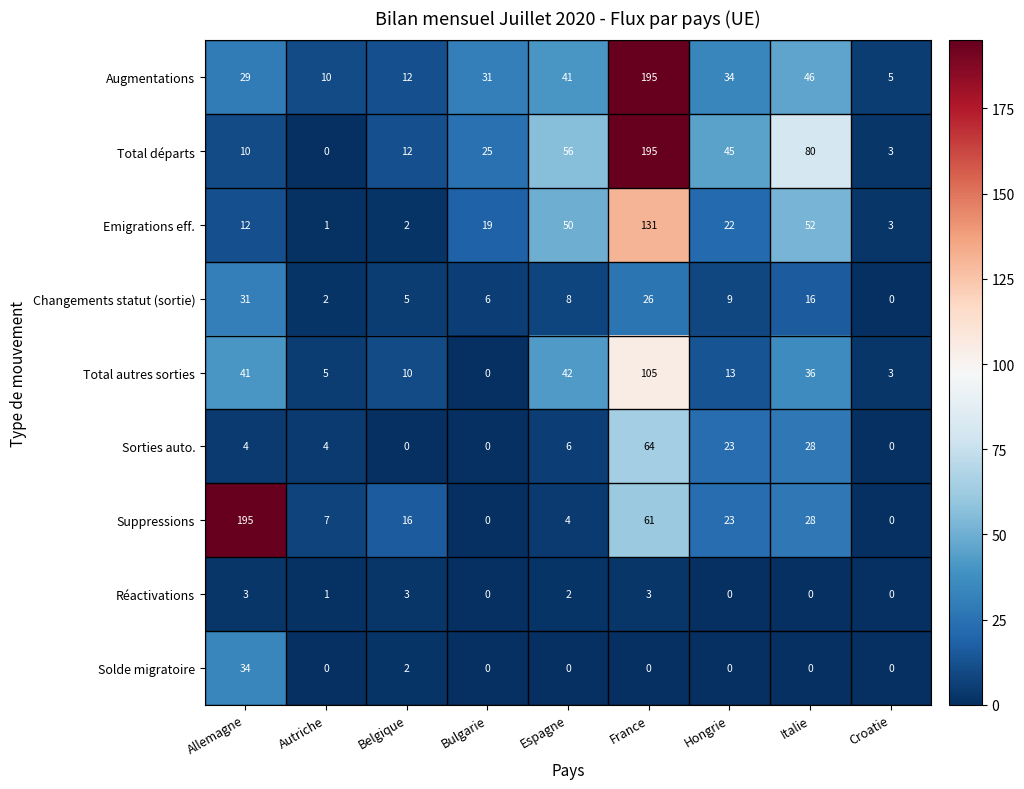

What is the total value across all series at France?

780